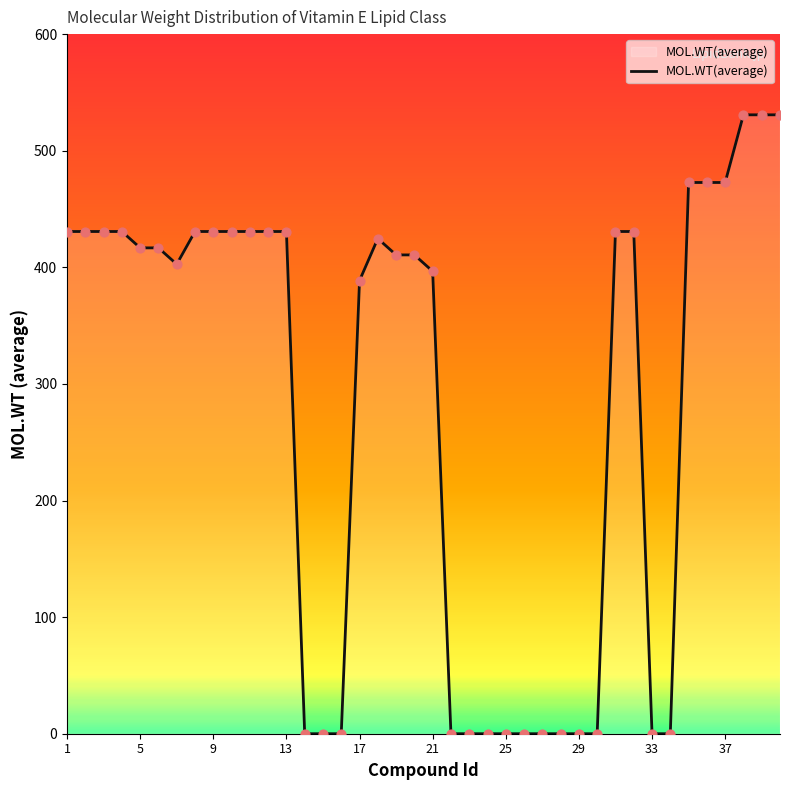

What is the greatest value displayed?

530.8